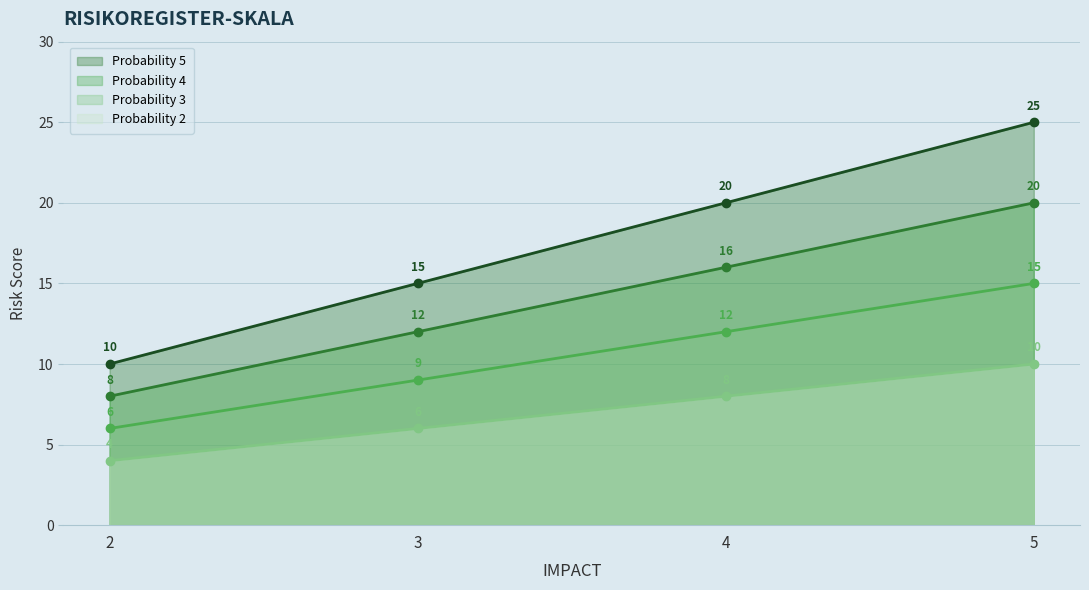

How many values in the Probability 3 series exceed 12?

1